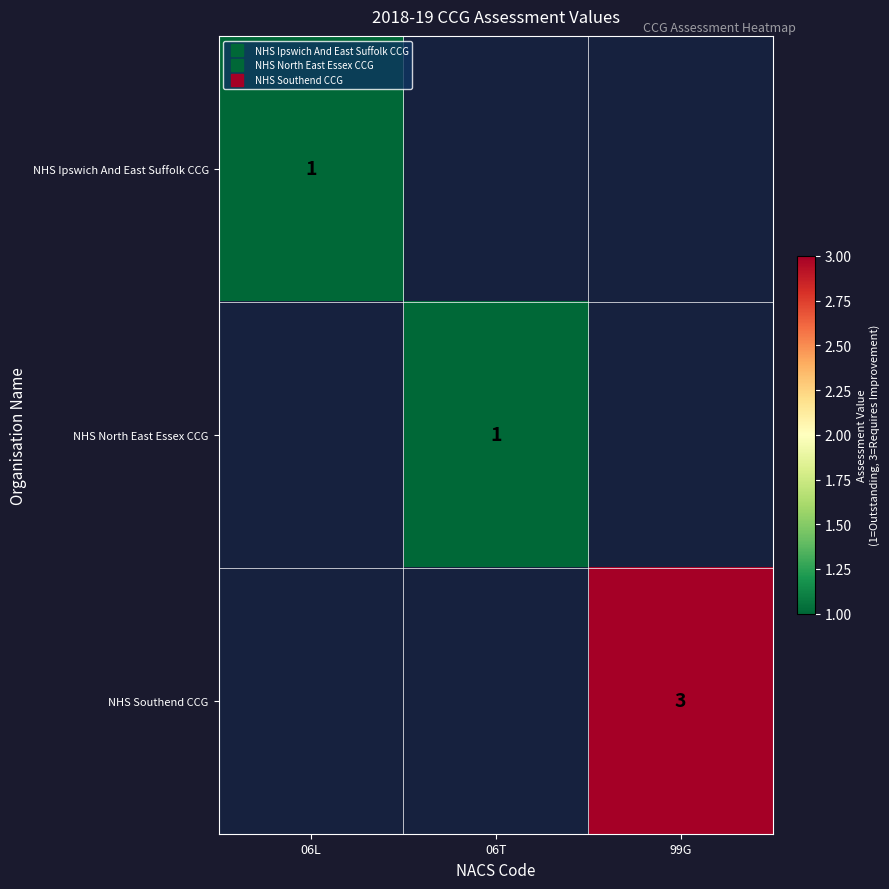

List the labels in order of NHS Ipswich And East Suffolk CCG value, largest first.

06L, 06T, 99G